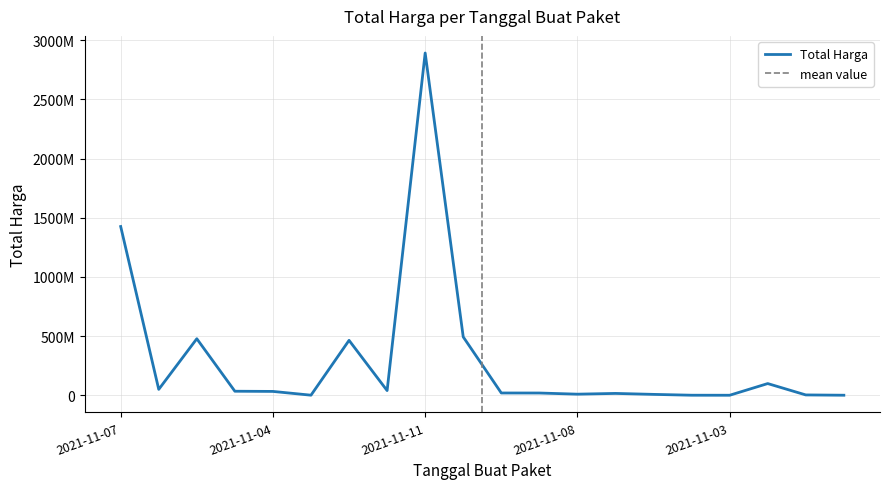

What is the label of the 17th point from the left?

2021-11-03